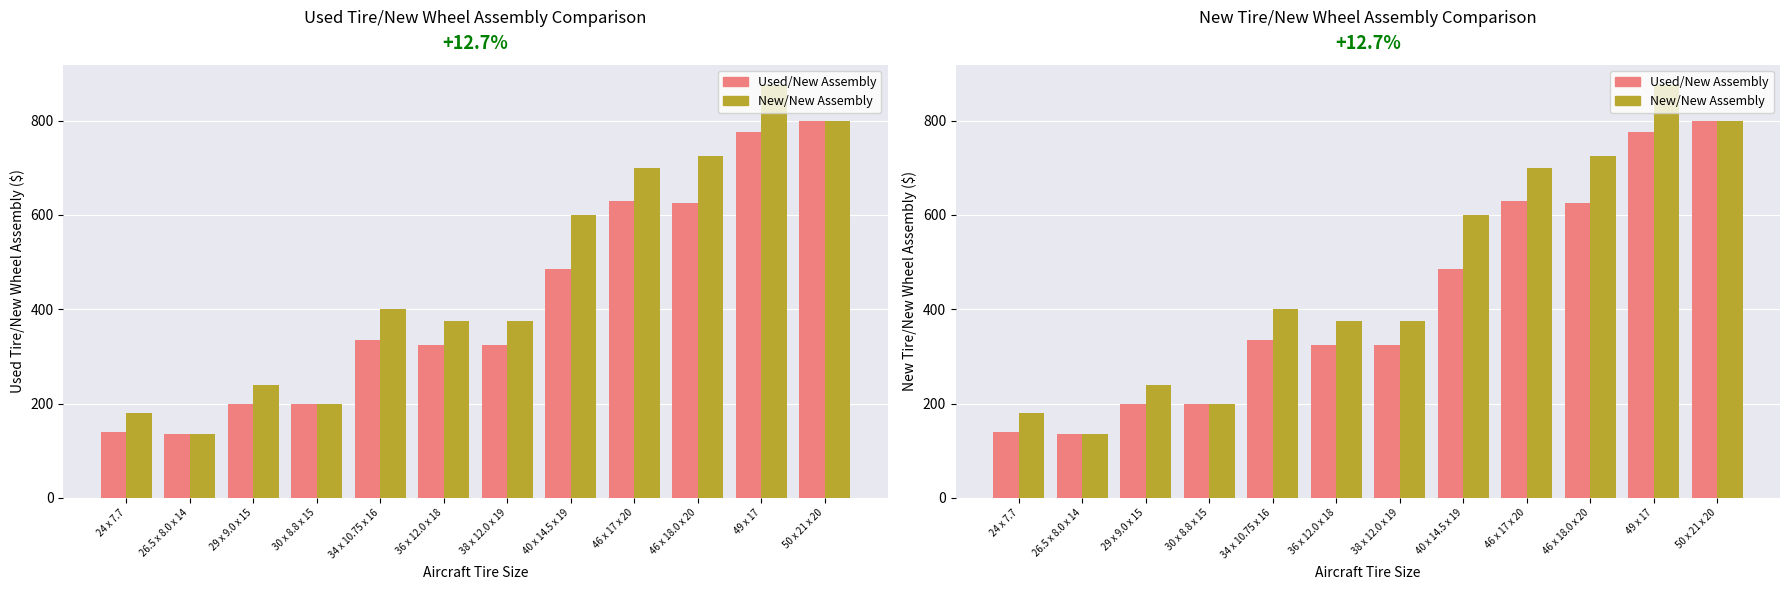

Rank the series by their average value, from lowest to highest.

Used/New Assembly, New/New Assembly